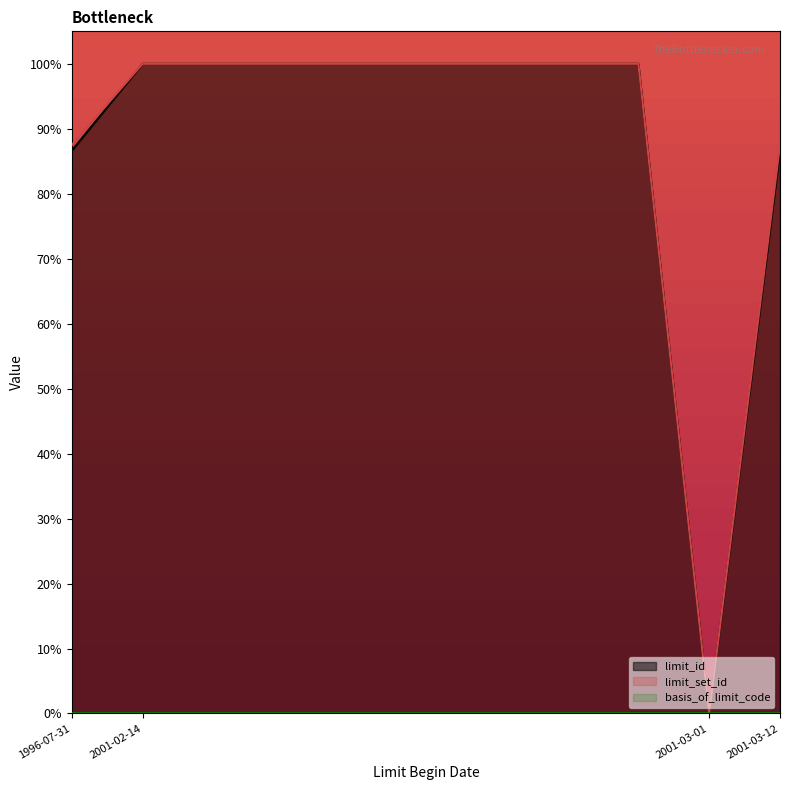

What is the greatest value displayed?

100.0